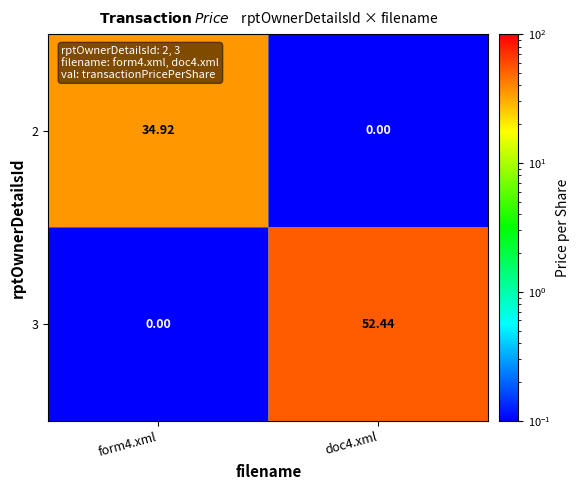

What is the spread (max minus min) of values at form4.xml?

34.9